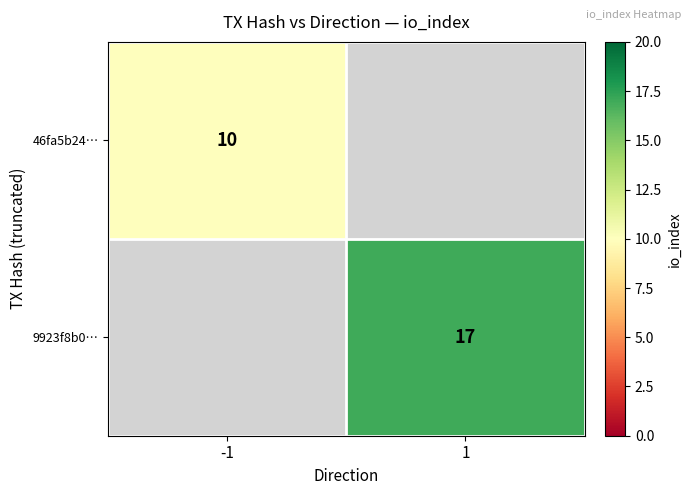

The value of 46fa5b24… at -1 is 10. True or false?

True